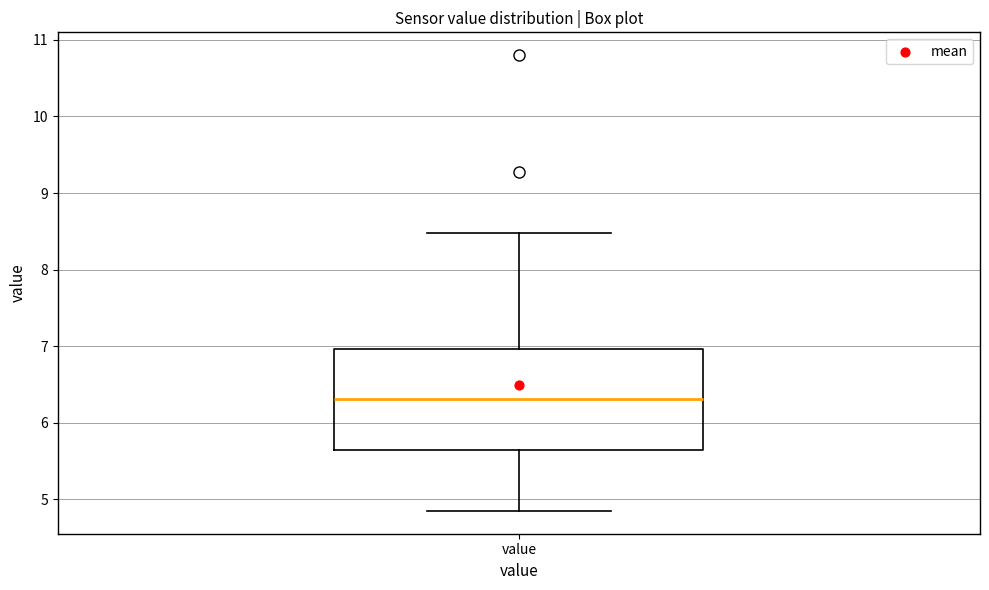

Transcribe this box plot: give where the median line is, the range the box spans, and where the two whiskers end, as read against the y-axis. The values are not printed on the chart, so give them approximately, as read against the axis.

median 6.3, box 5.6 to 7.0, whiskers 4.9 to 8.5